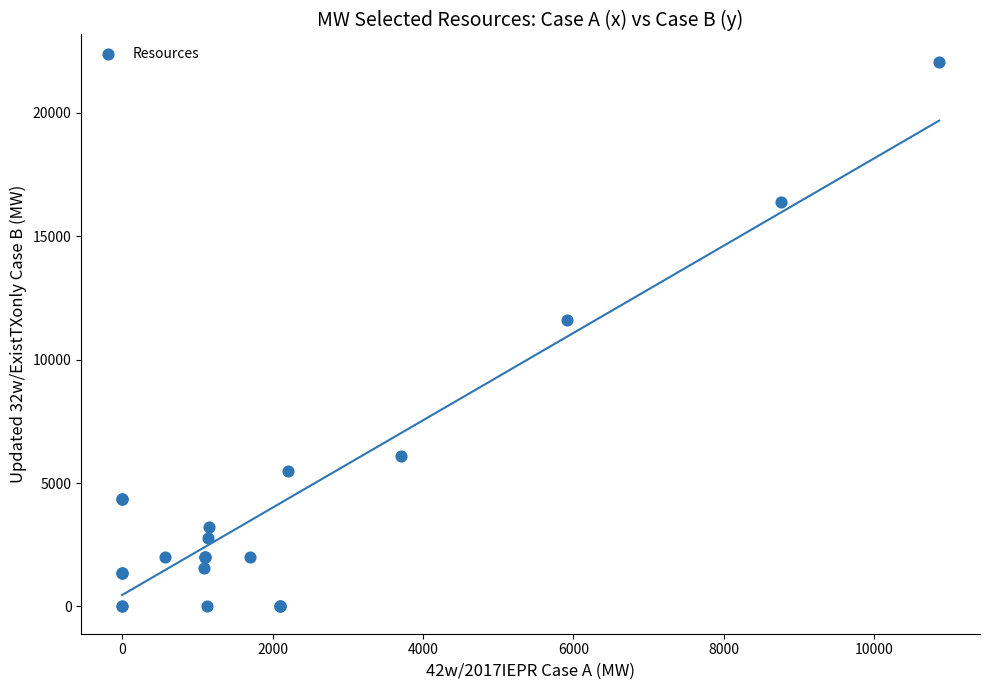

What Y value in the scatter plot is closest to 11035?

11588.3